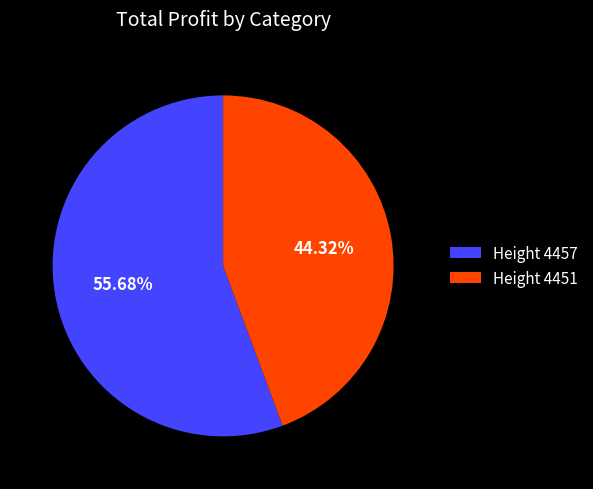

What is the ratio of the value at Height 4451 to the value at Height 4457?

0.8